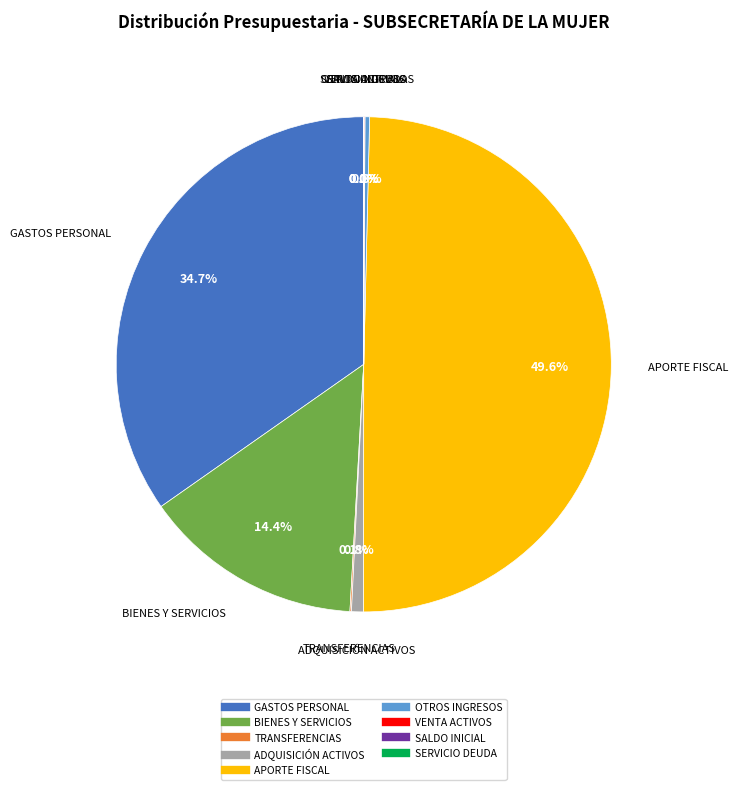

Which slice is the smallest?

SALDO INICIAL DE CAJA